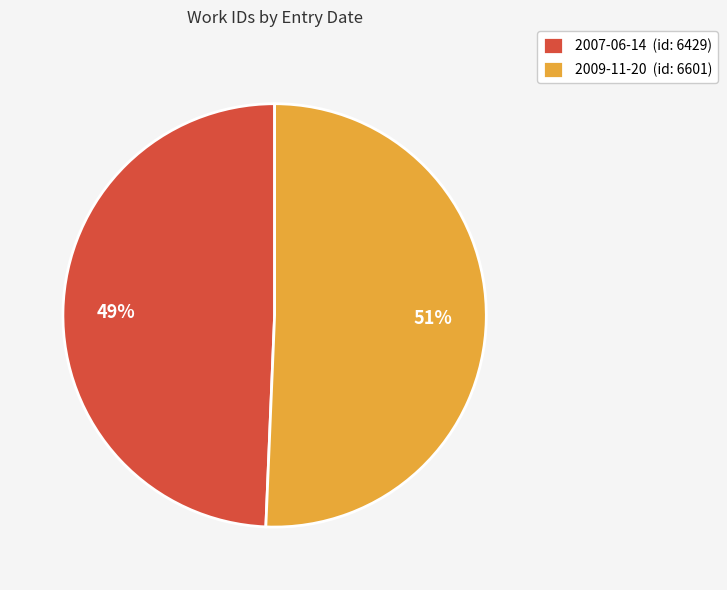

To the nearest percent, what is the combined percentage of 2007-06-14 (id: 6429) and 2009-11-20 (id: 6601)?

100%